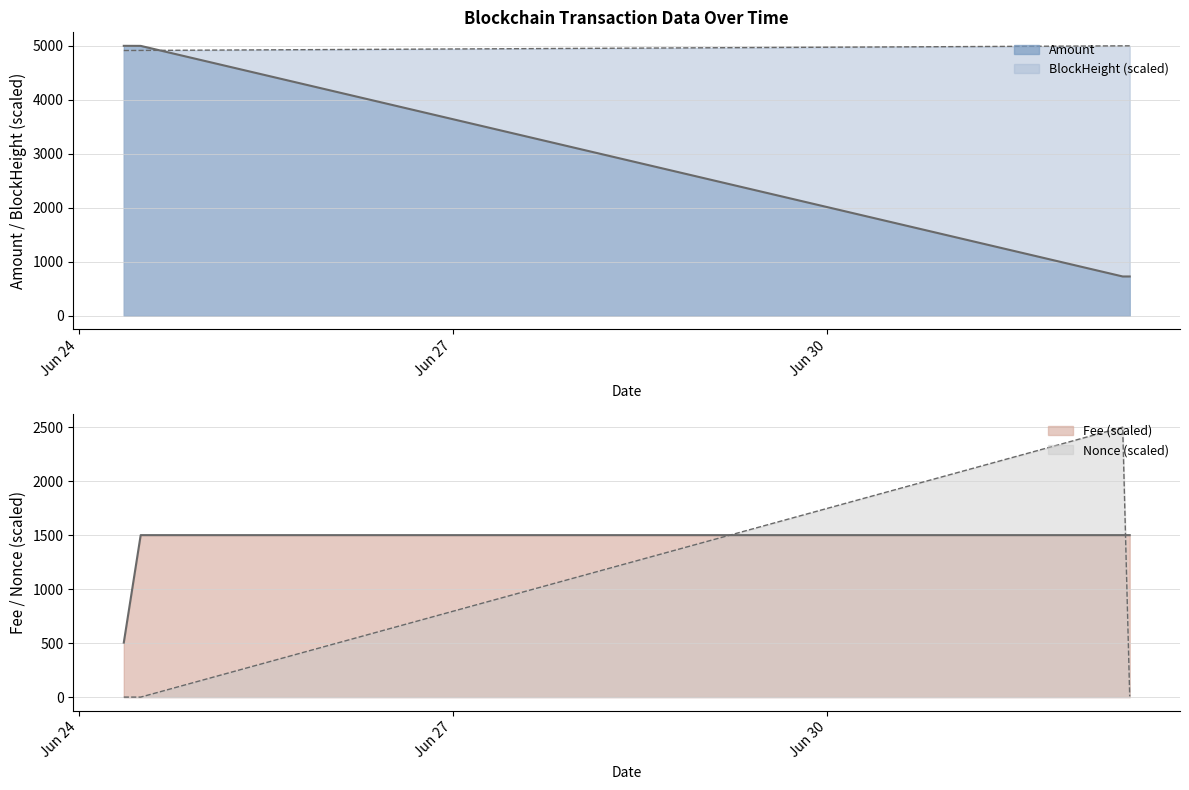

Which series has the widest spread of values?

Amount